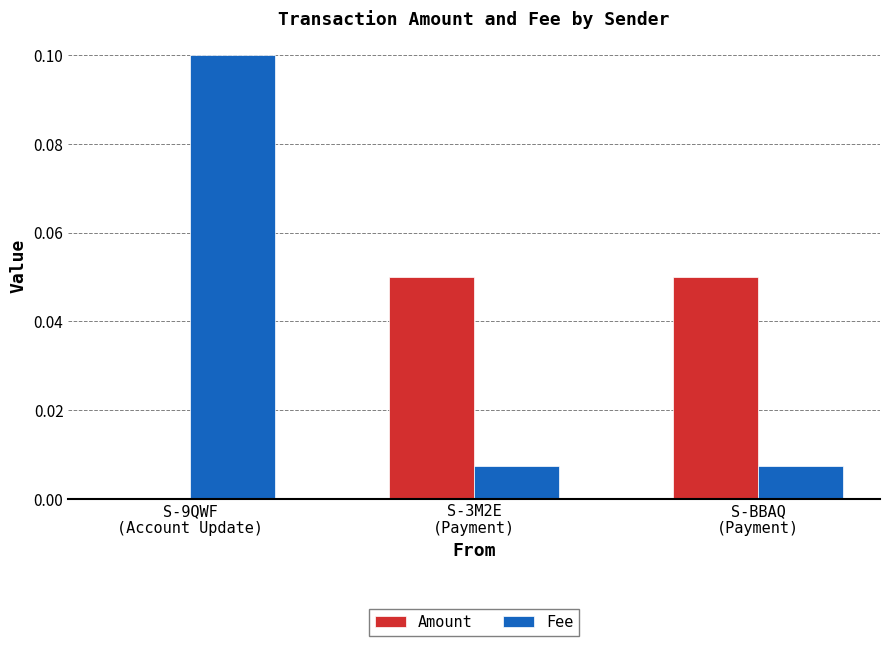

The Amount series shows 0.0 at S-3M2E
(Payment). True or false?

False